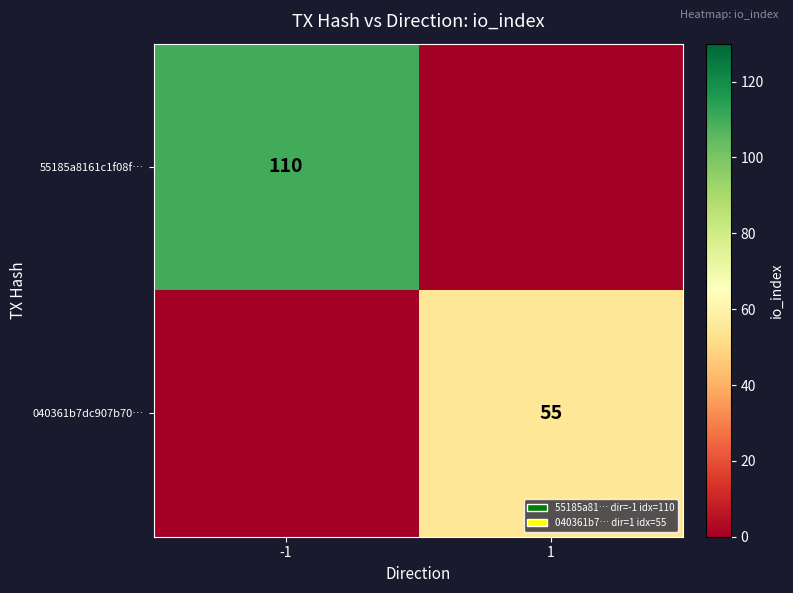

At how many categories does at least one series exceed 78?

1